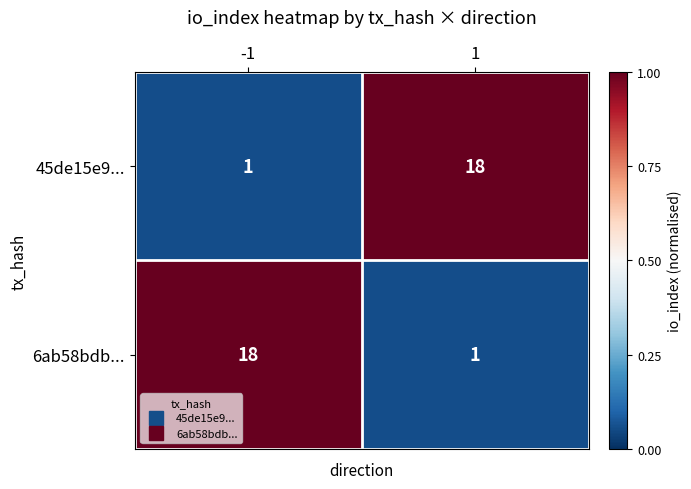

Reading left to right, what are all the values shown in this chart?

45de15e9...: 1	18
6ab58bdb...: 18	1